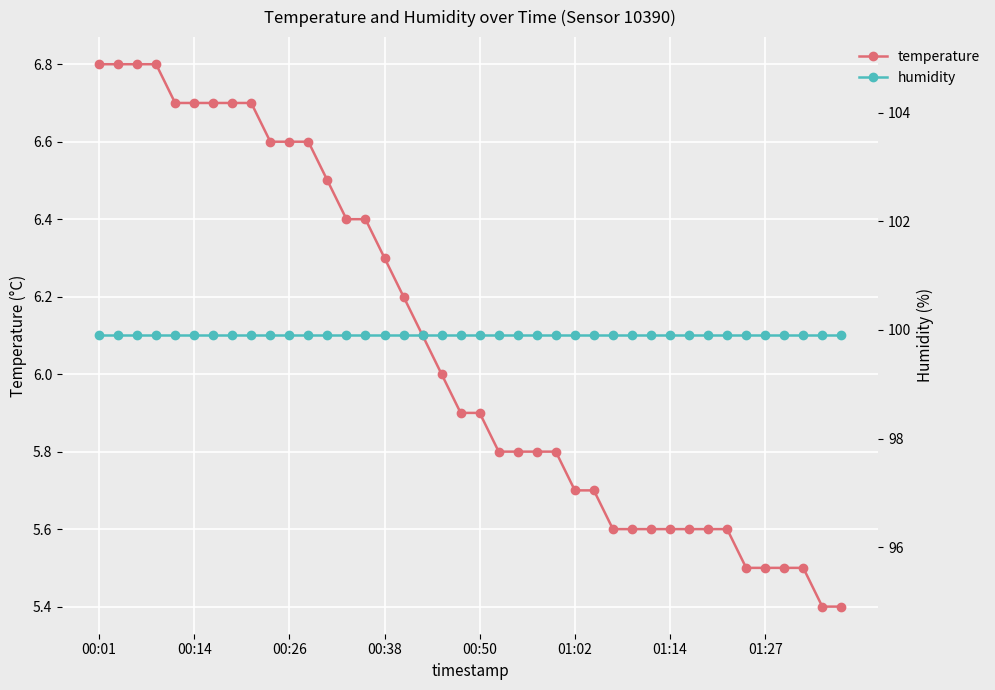

List the series in order of their peak value, highest first.

humidity, temperature